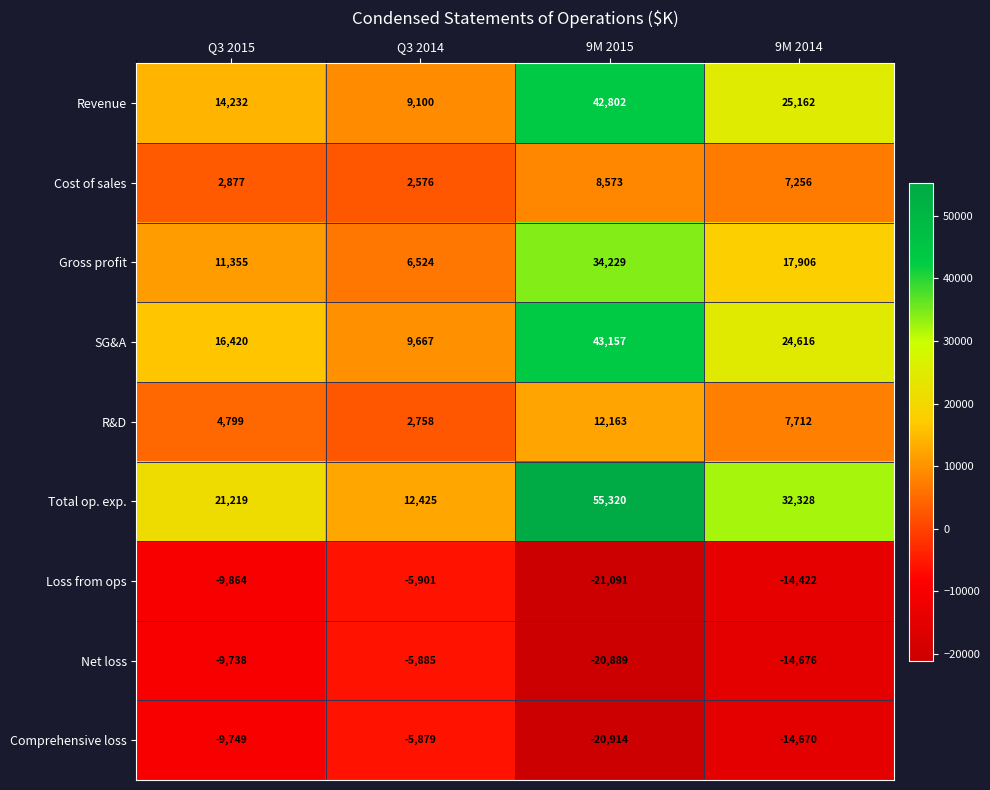

At which label is Net loss closest to -13387?

9M 2014